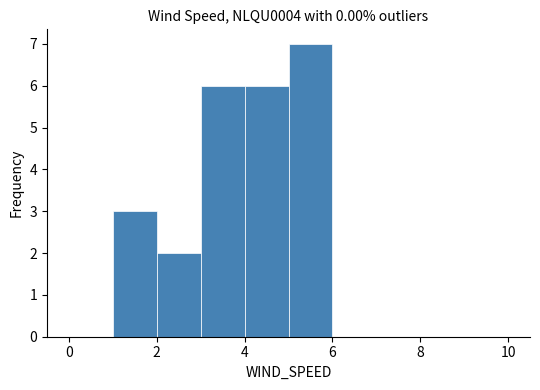

What is the height of the bar covering 4 to 5 on the x-axis? The values are not printed on the chart, so give them approximately, as read against the axis.

6